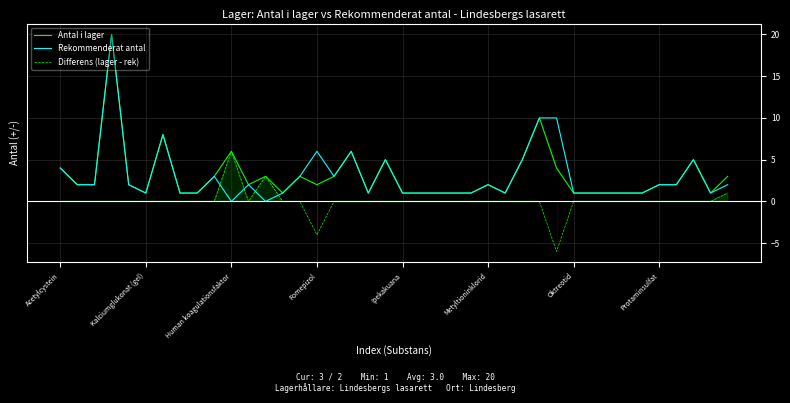

How many values in Rekommenderat antal are above zero?

38